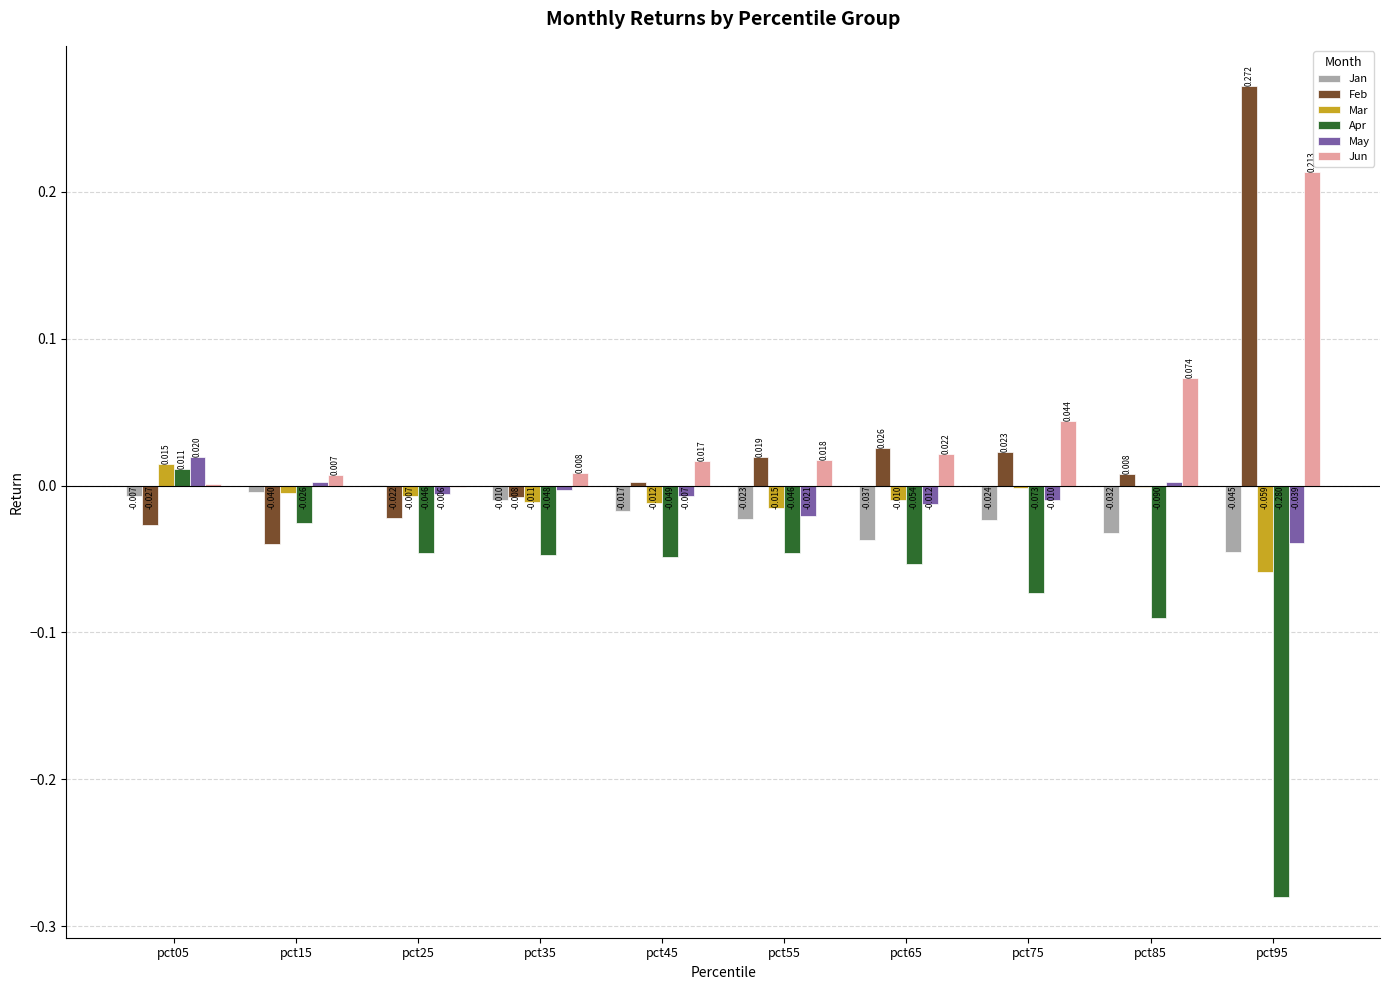

Which series changed the most between pct45 and pct85?

Jun